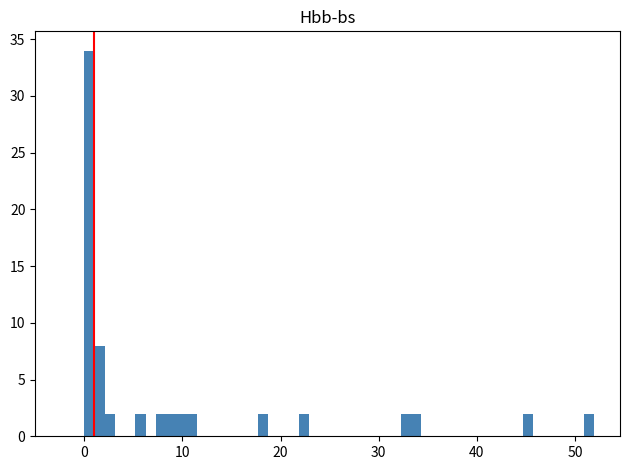

Read against the x-axis, roughly where is the centre of the tallest bar?

1